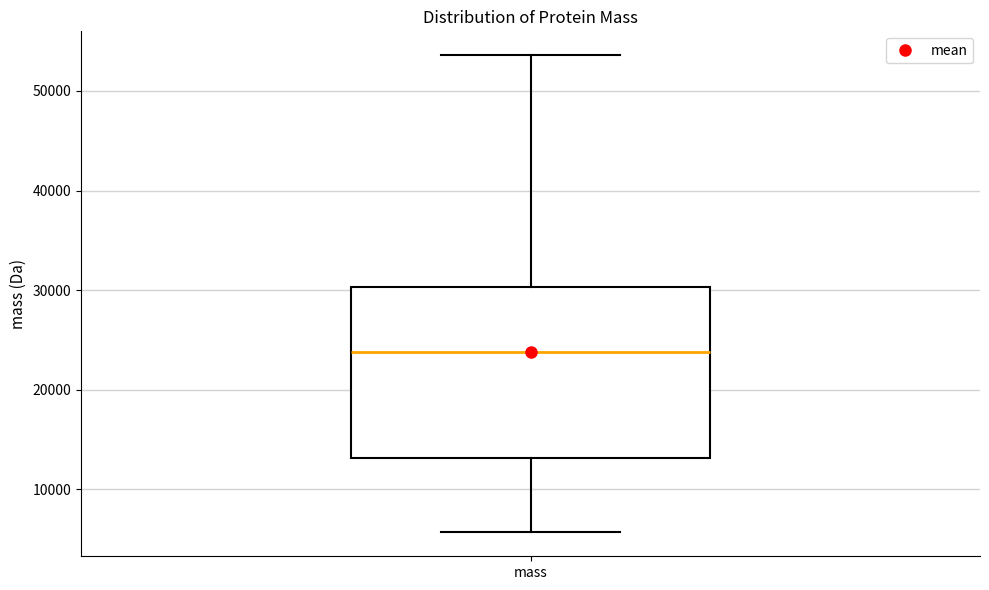

Where is the lower edge of the box for mass on the y-axis? The values are not printed on the chart, so give them approximately, as read against the axis.

13000